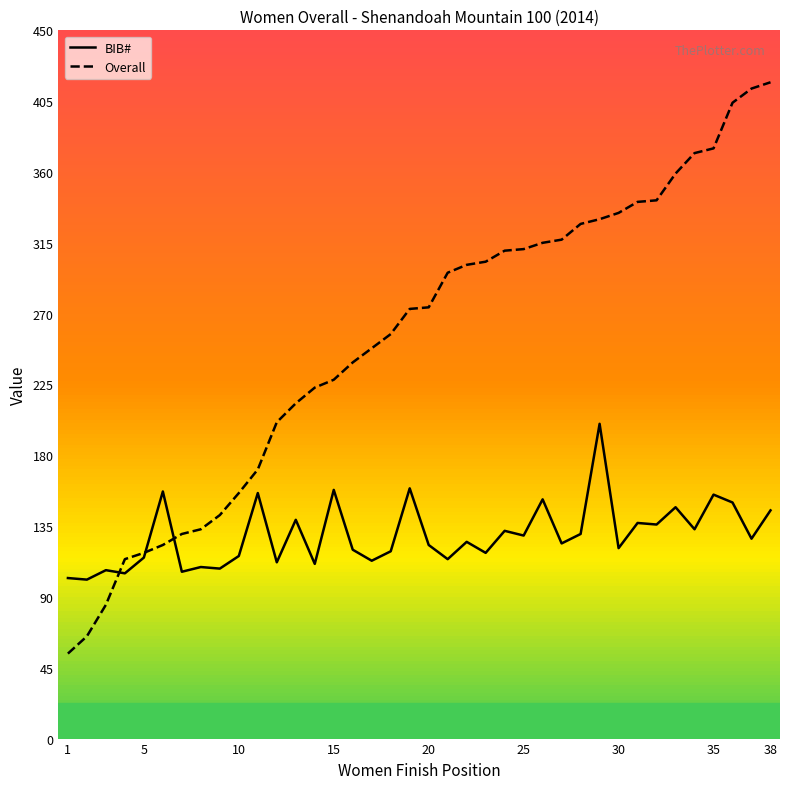

What is the smallest value displayed?

54